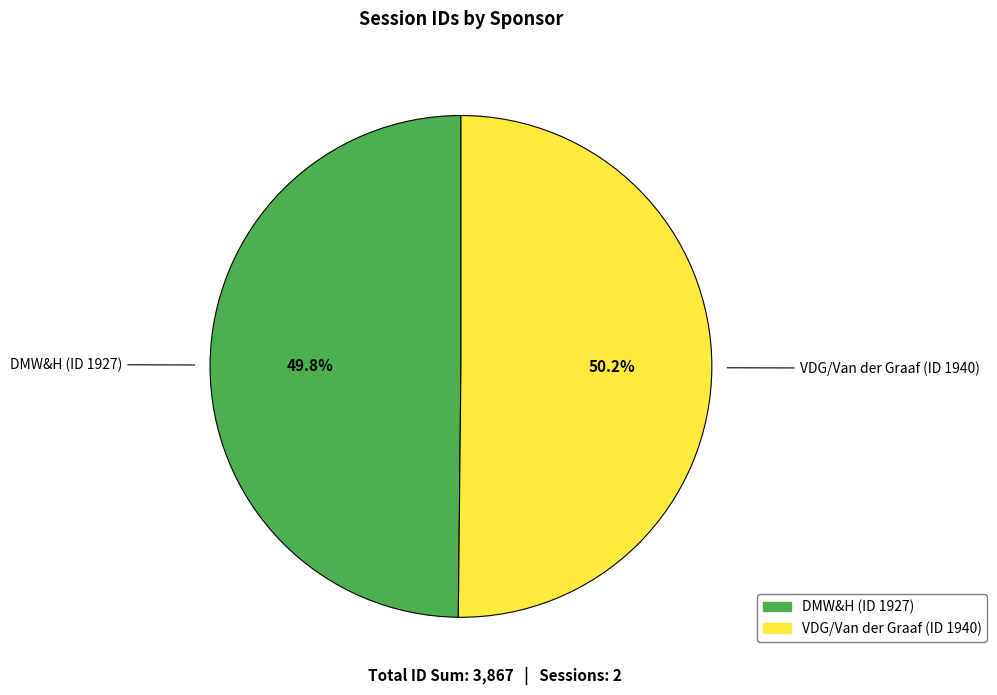

Do VDG/Van der Graaf (ID 1940) and DMW&H (ID 1927) together represent more than half of the pie?

Yes